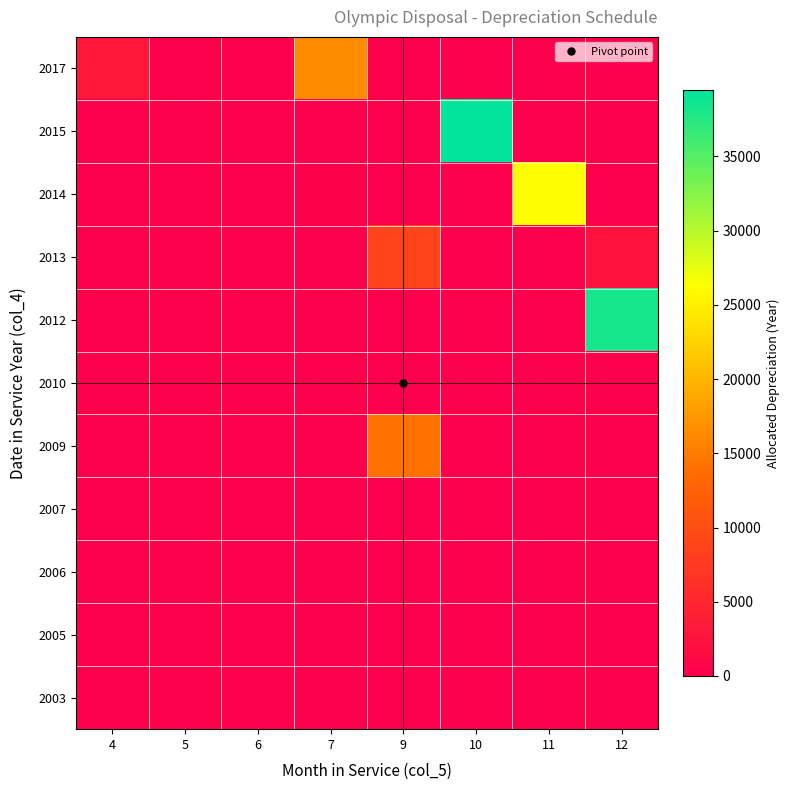

Reading left to right, transcribe all the data shown in this chart.

2003: 4=0.0	5=0.0	6=0.0	7=0.0	9=0.0	10=0.0	11=0.0	12=0.0
2005: 4=0.0	5=0.0	6=0.0	7=0.0	9=0.0	10=0.0	11=0.0	12=0.0
2006: 4=0.0	5=0.0	6=0.0	7=0.0	9=0.0	10=0.0	11=0.0	12=0.0
2007: 4=0.0	5=0.0	6=0.0	7=0.0	9=0.0	10=0.0	11=0.0	12=0.0
2009: 4=0.0	5=0.0	6=0.0	7=0.0	9=14320.4	10=0.0	11=0.0	12=0.0
2010: 4=0.0	5=0.0	6=0.0	7=0.0	9=0.0	10=0.0	11=0.0	12=0.0
2012: 4=0.0	5=0.0	6=0.0	7=0.0	9=0.0	10=0.0	11=0.0	12=38241.7
2013: 4=0.0	5=0.0	6=0.0	7=0.0	9=8739.5	10=0.0	11=0.0	12=2607.9
2014: 4=0.0	5=0.0	6=0.0	7=165.0	9=0.0	10=0.0	11=26145.0	12=0.0
2015: 4=0.0	5=0.0	6=0.0	7=0.0	9=0.0	10=39474.6	11=0.0	12=0.0
2017: 4=3187.3	5=0.0	6=0.0	7=16453.4	9=0.0	10=0.0	11=0.0	12=0.0